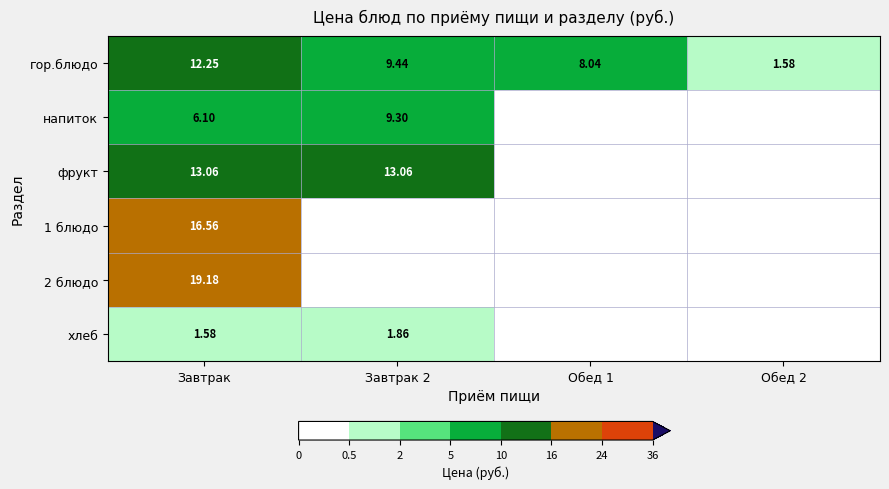

Is the value of хлеб at Завтрак greater than the value of гор.блюдо at Завтрак?

No